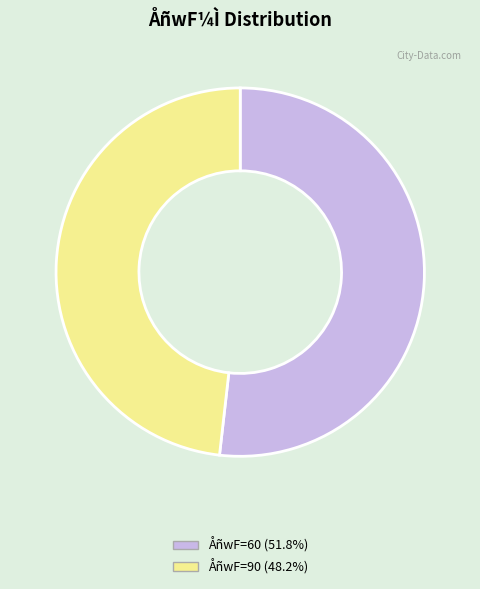

Is there a majority slice in this chart?

Yes